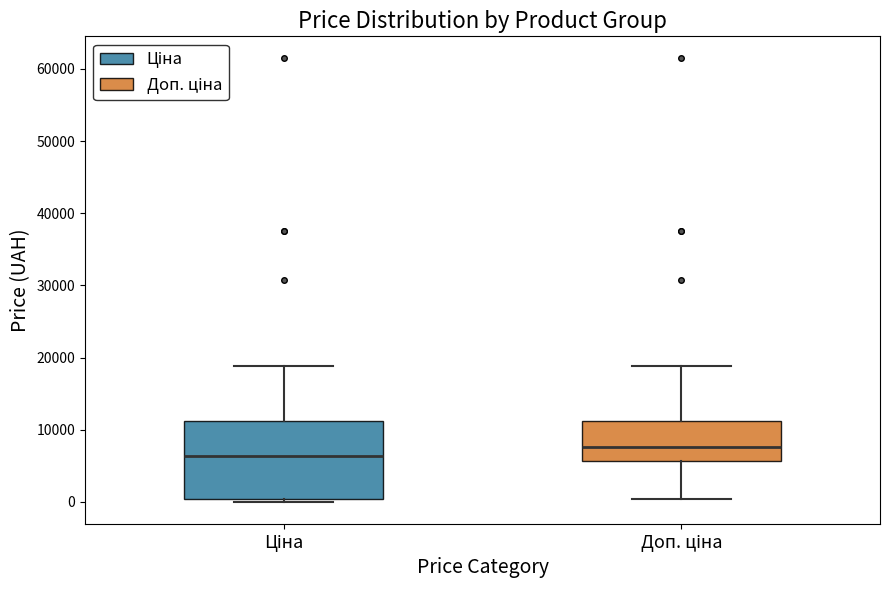

Which box's median line is the highest?

Доп. ціна